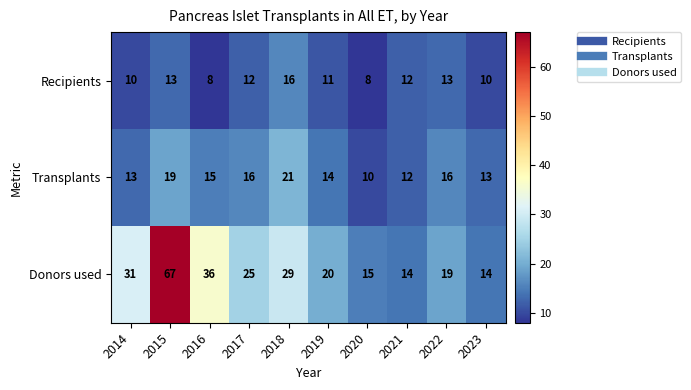

Which category has the highest value across all series?

2015